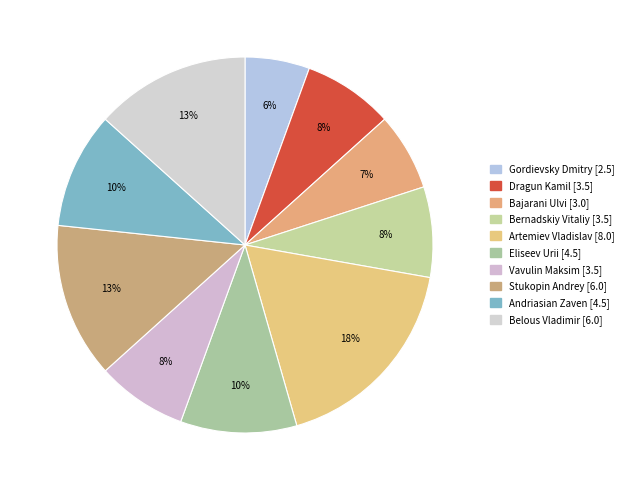

To the nearest percent, what percentage of the pie is Vavulin Maksim?

8%